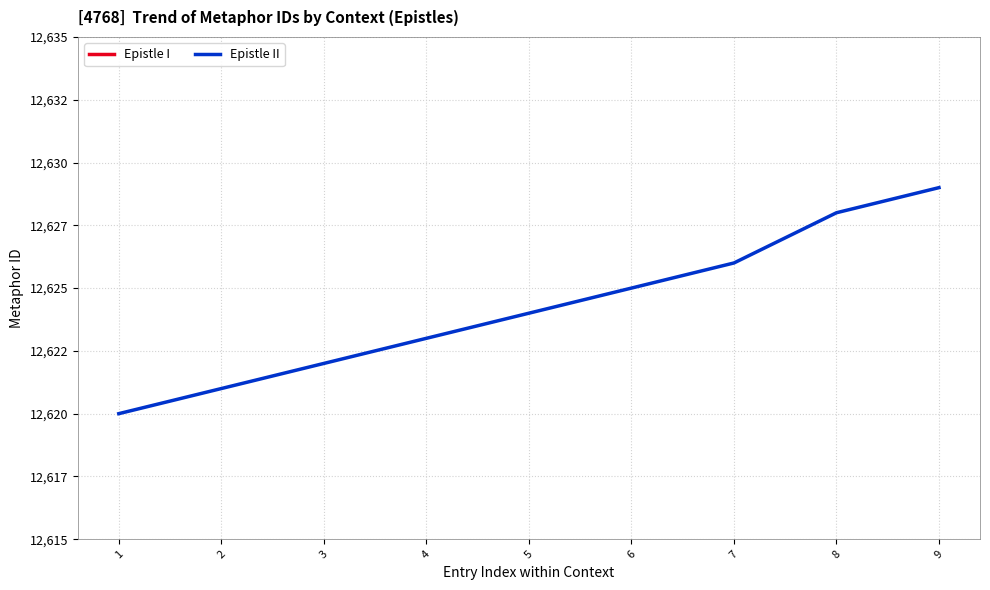

The value at 5 is 7587. True or false?

False